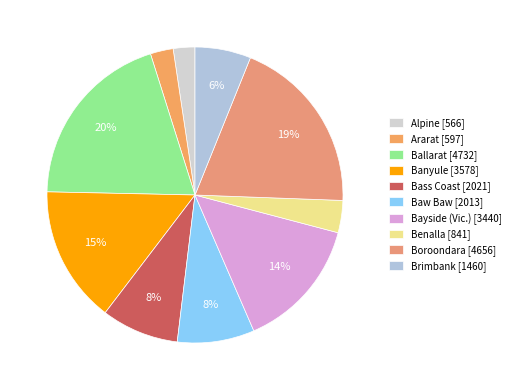

Is it true that Bayside (Vic.) is 26% of the pie?

False